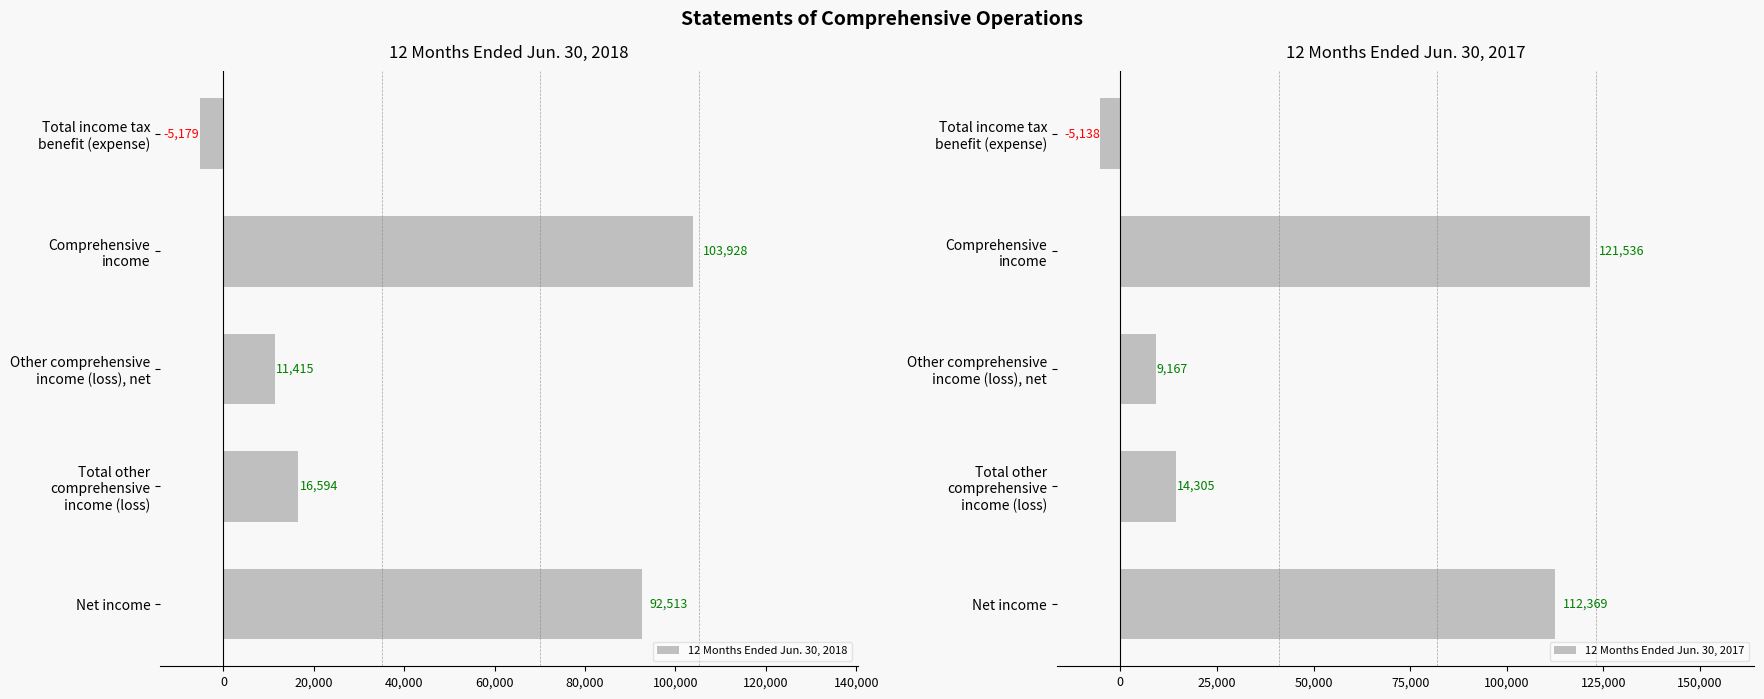

List the series in order of their peak value, highest first.

12 Months Ended Jun. 30, 2017, 12 Months Ended Jun. 30, 2018